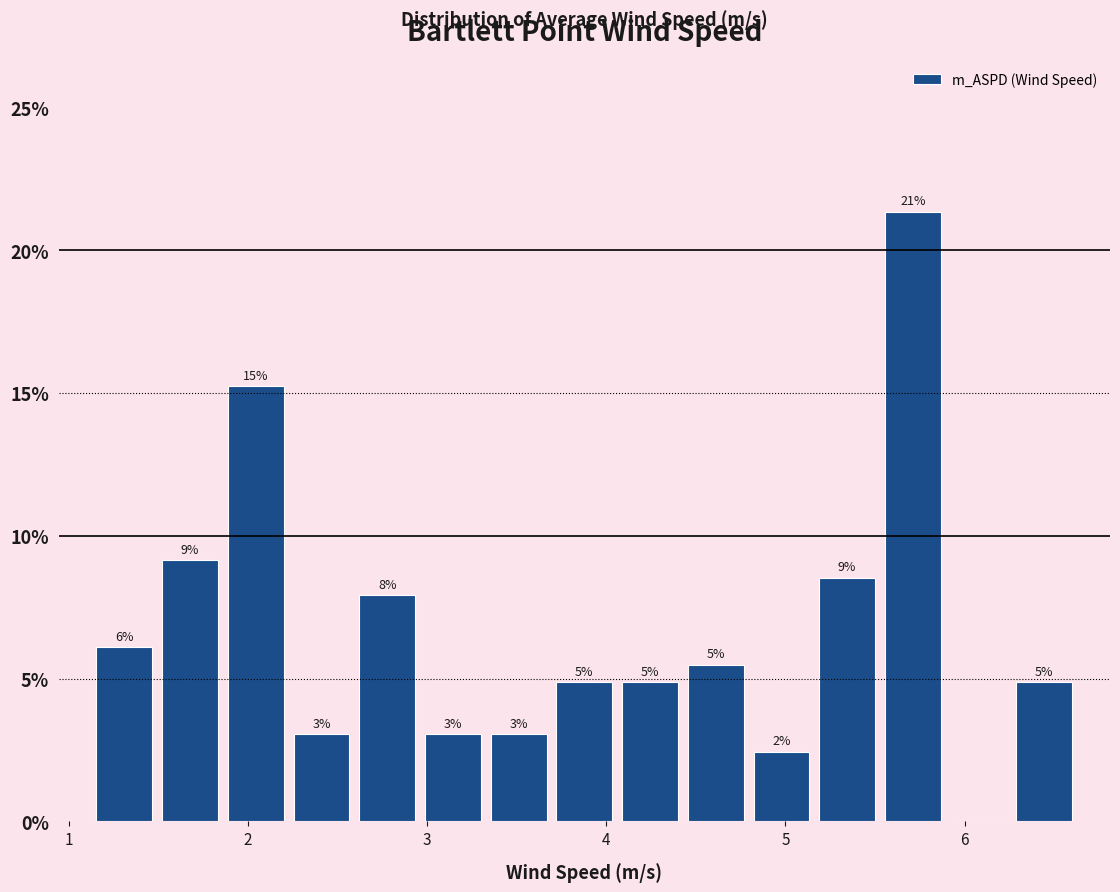

Around what value on the x-axis is the tallest bar? Give the approximate position of its centre, as read against the axis.

5.7